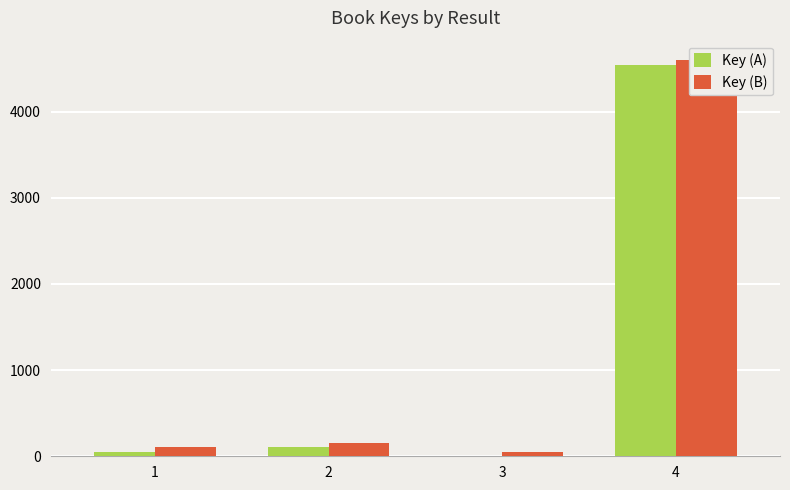

What is the sum of the Key (A) values at 3 and 2?

104